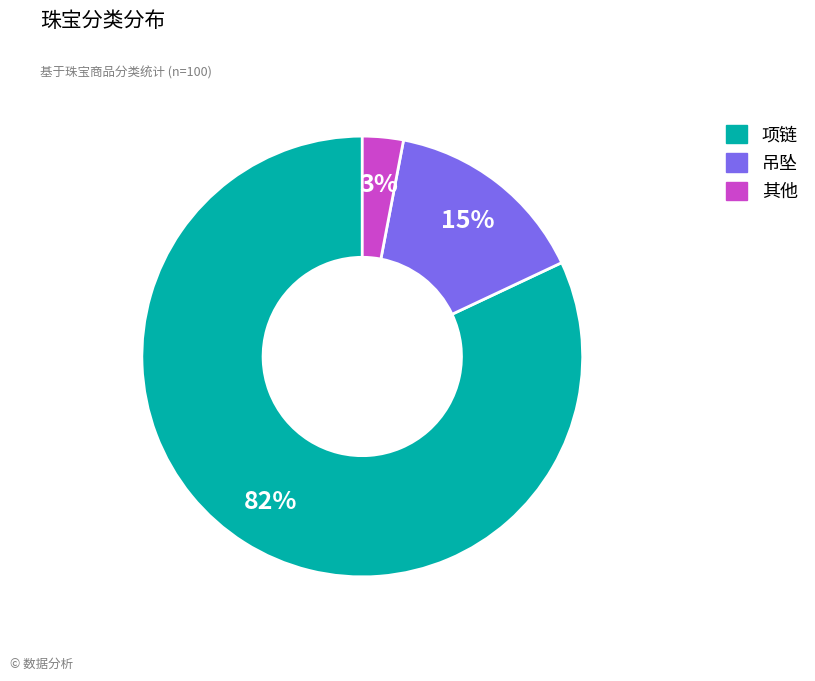

Rank the categories by value from lowest to highest.

其他, 吊坠, 项链